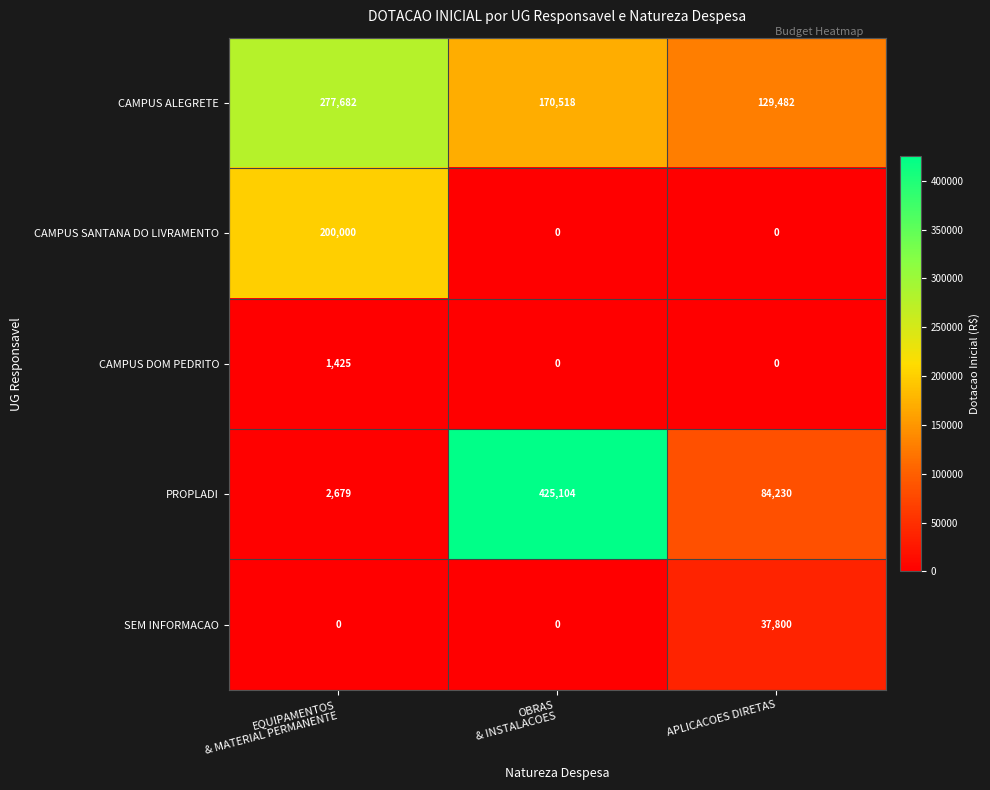

Which series has the largest total across all categories?

CAMPUS ALEGRETE